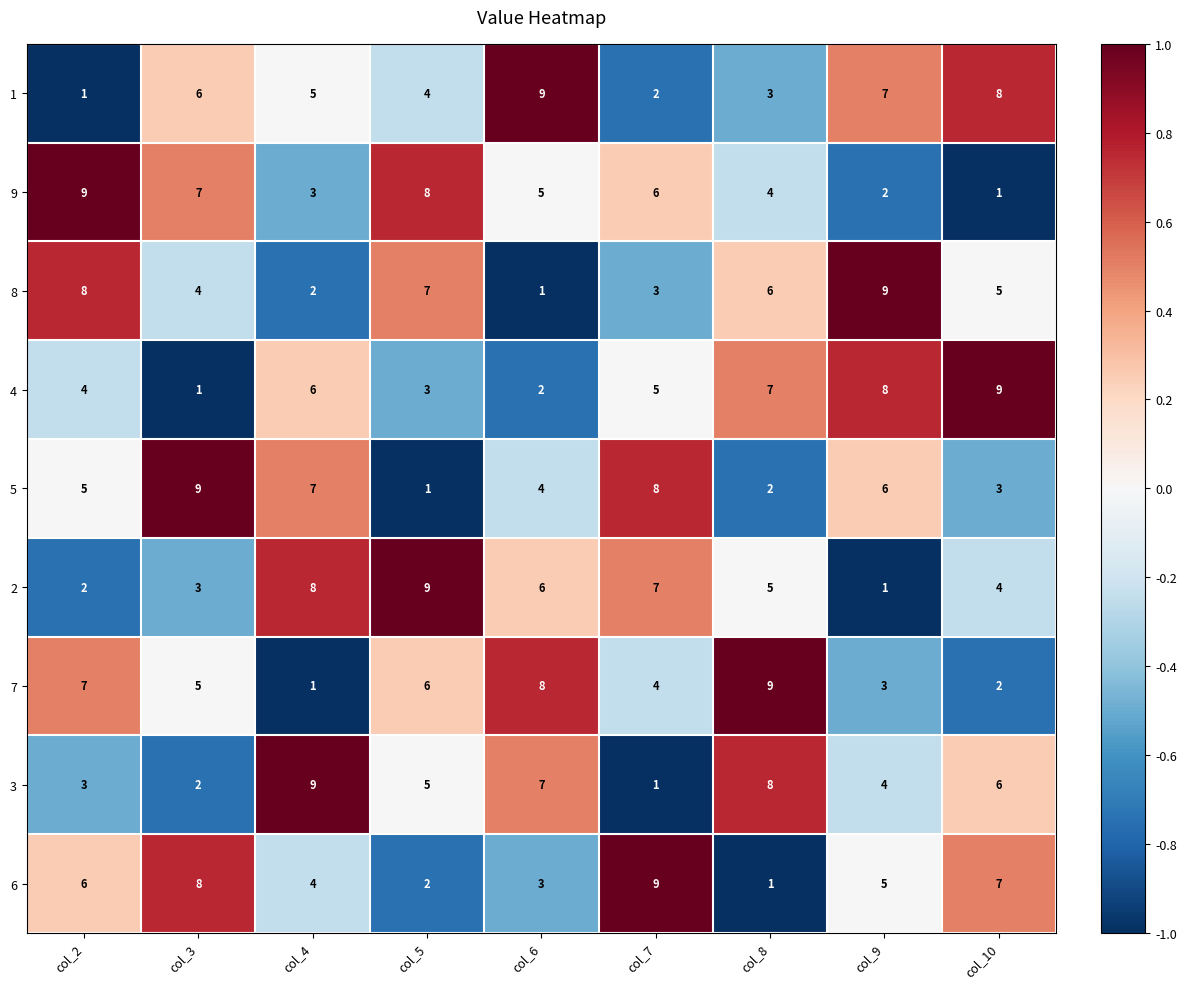

Rank the categories by 8 value from highest to lowest.

col_9, col_2, col_5, col_8, col_10, col_3, col_7, col_4, col_6